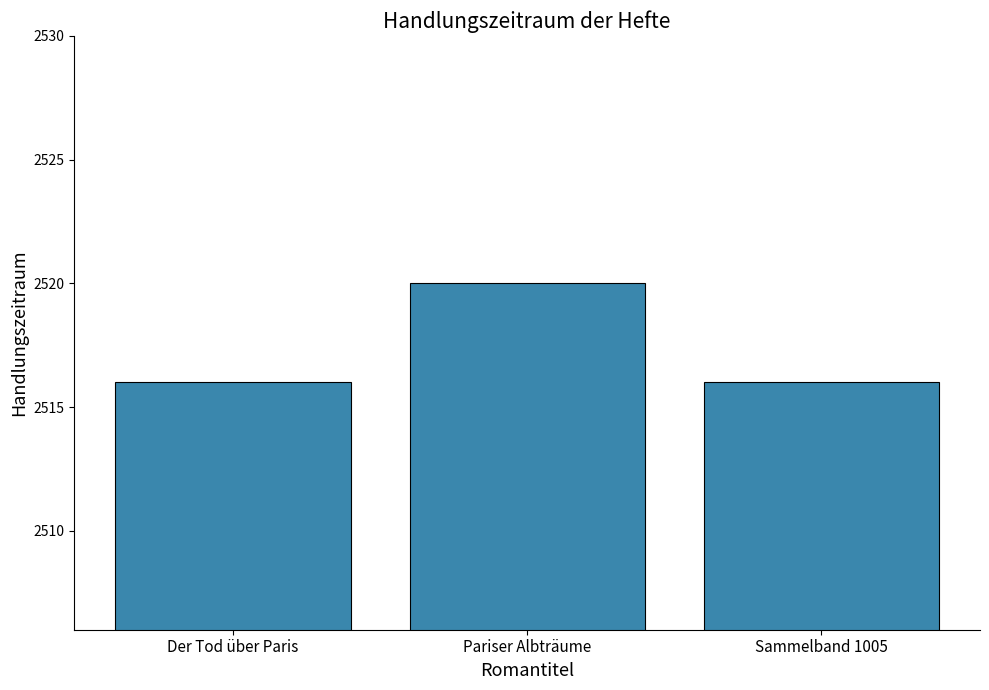

What position from the right is Der Tod über Paris?

3